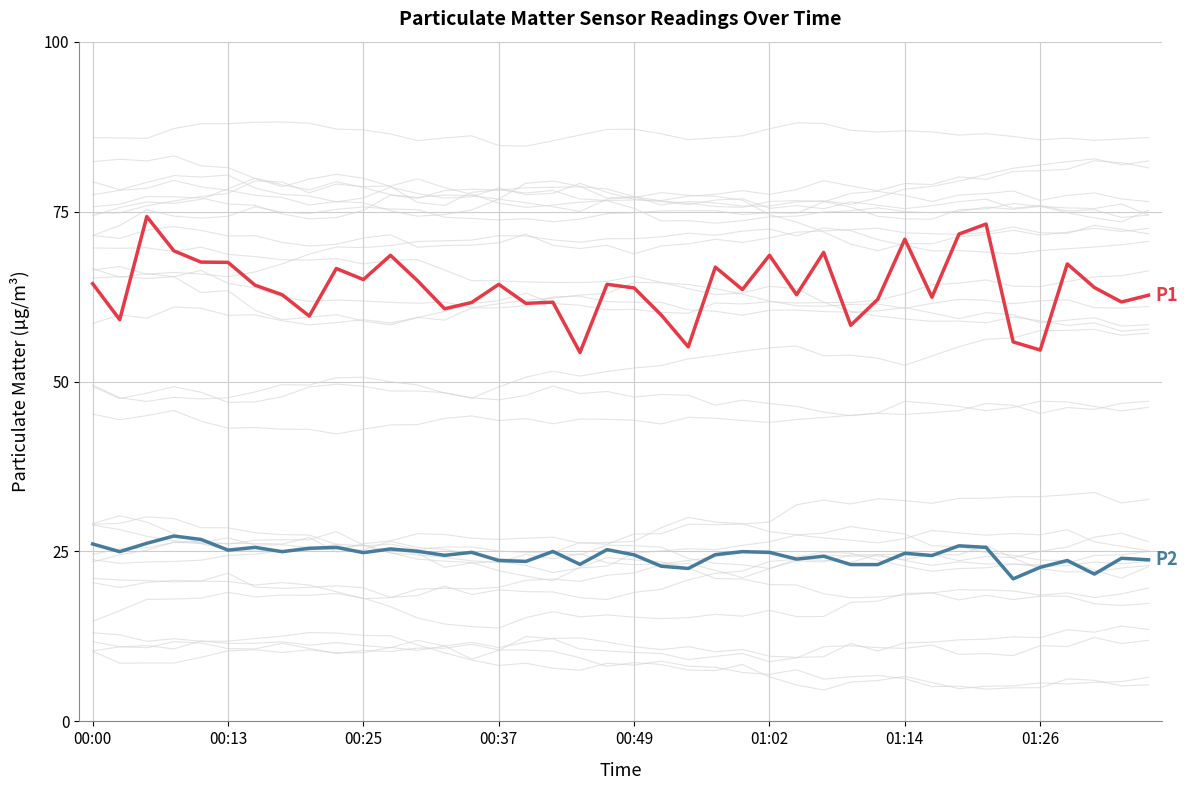

What value does the P2 series have at 18?

23.1